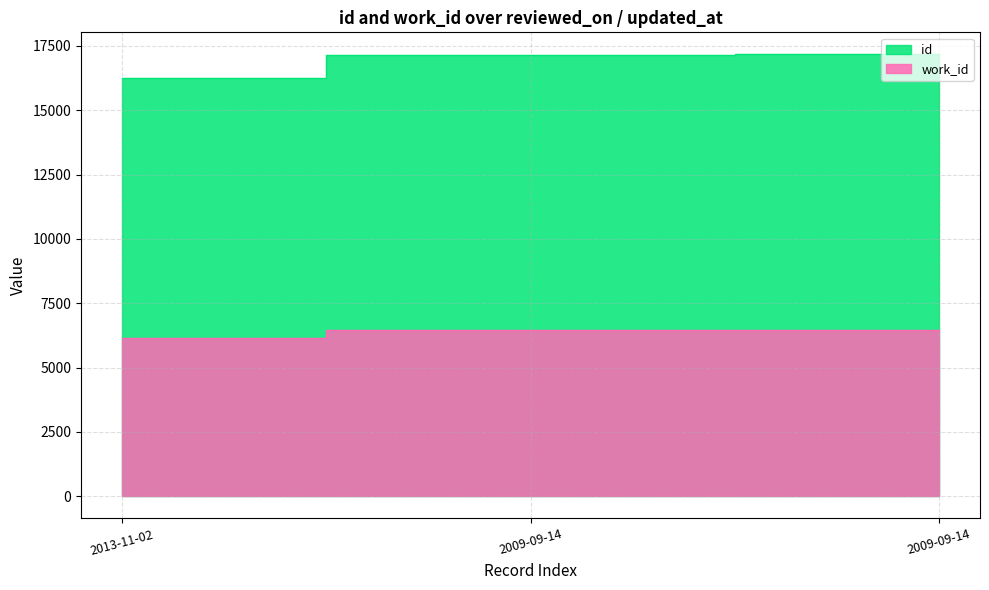

Is it true that id equals 26898 at 2009-09-14?

False